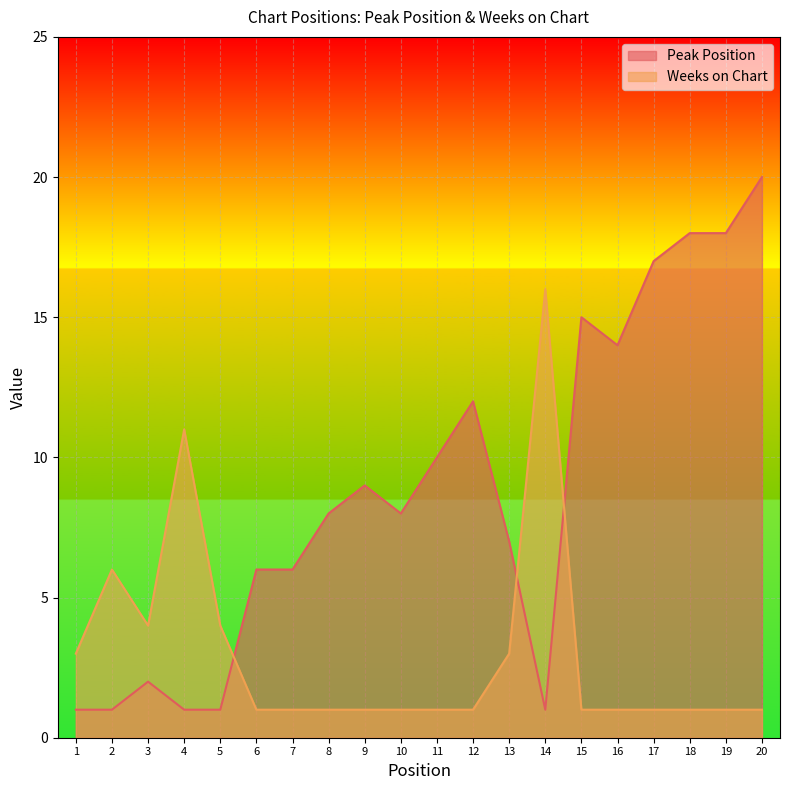

What is the highest value of the Weeks on Chart series?

16